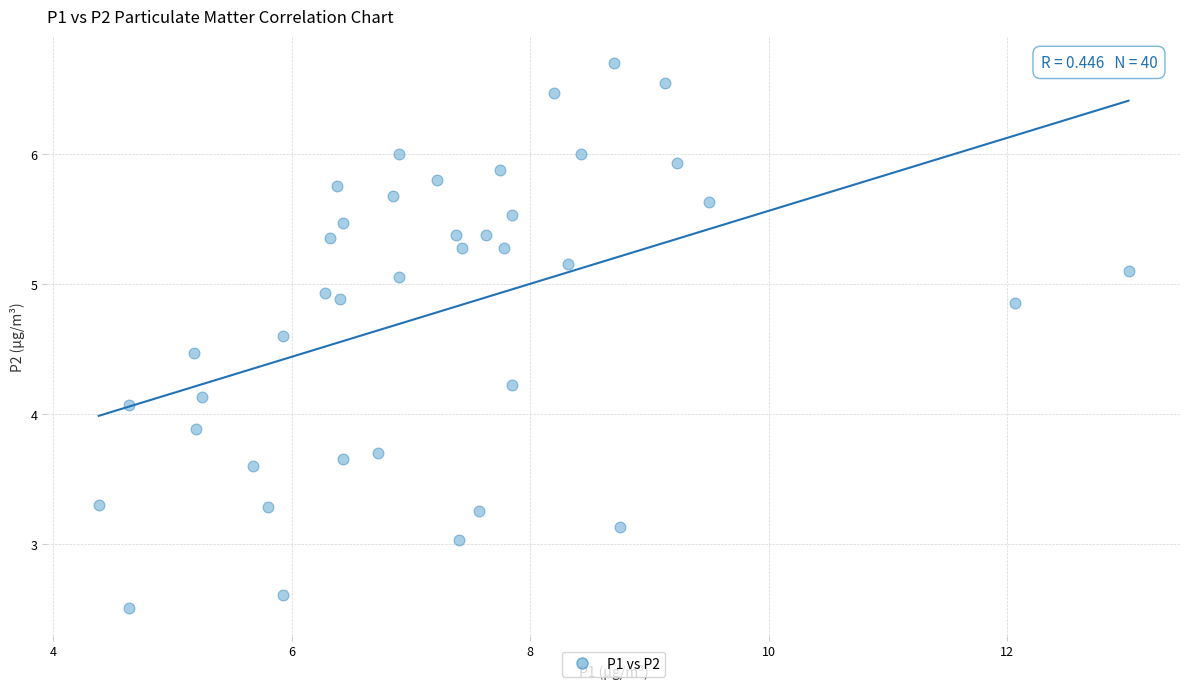

What Y value in the scatter plot is closest to 4?

4.1